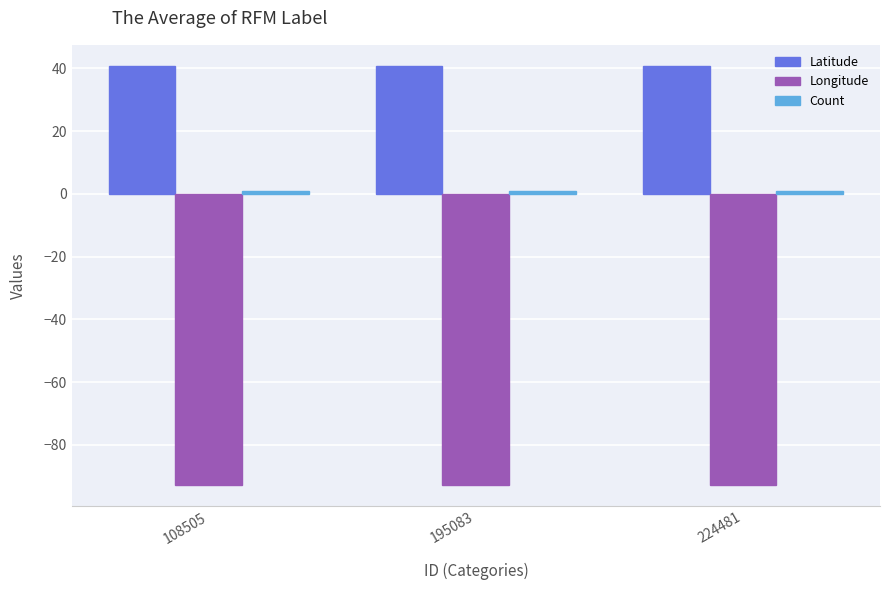

What is the highest value of the Latitude series?

40.8